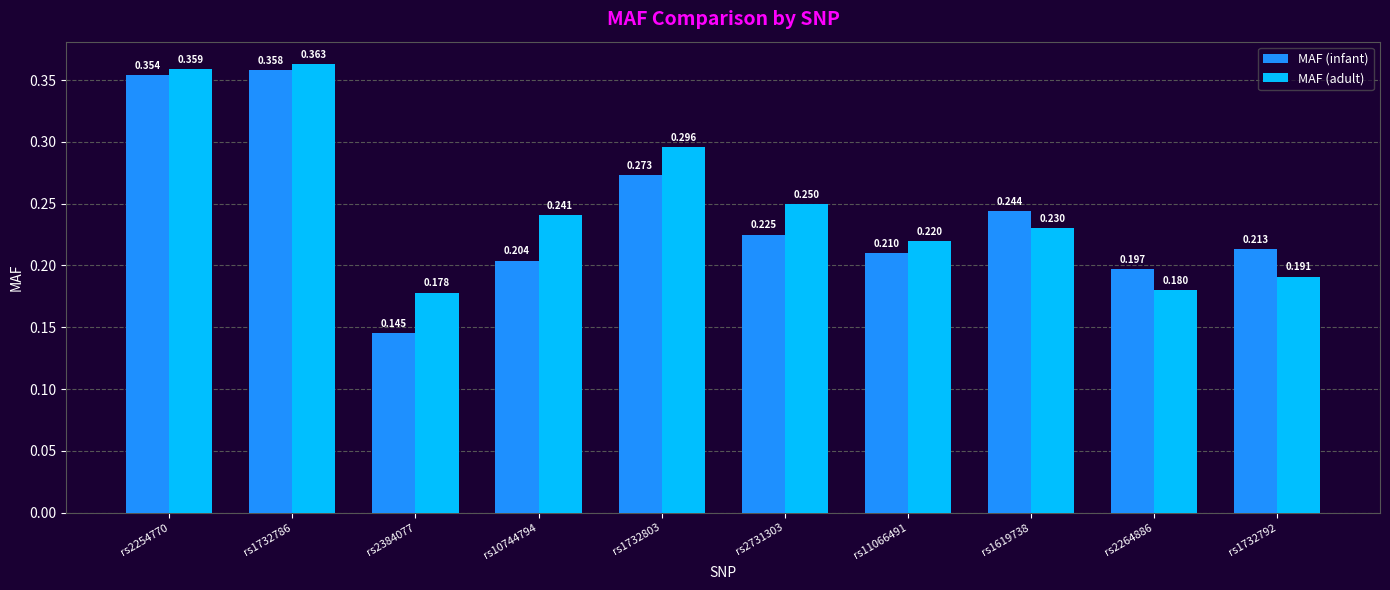

Between rs1732786 and rs2264886, which series saw the biggest shift?

MAF (adult)